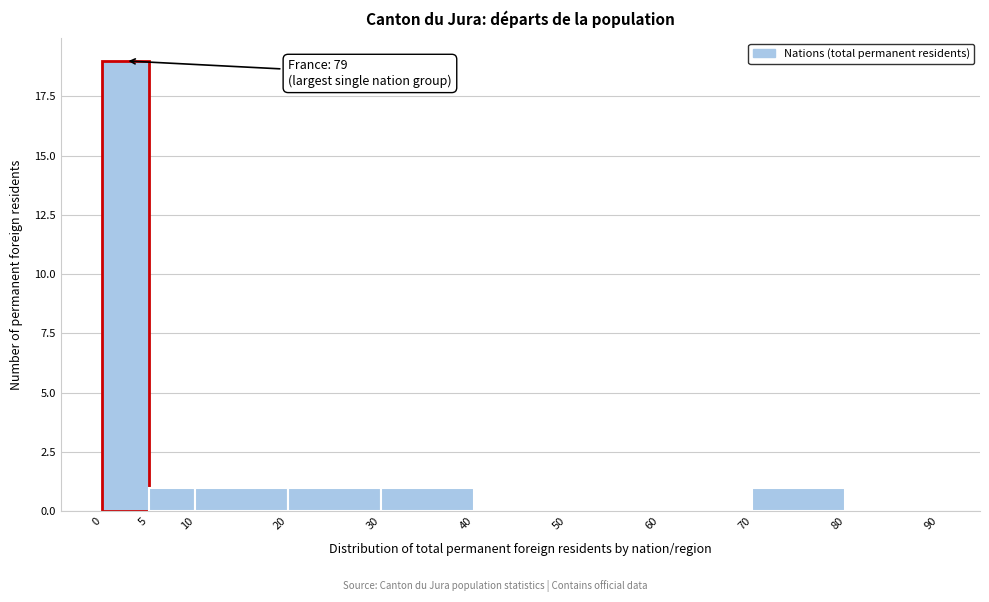

Over which range of the x-axis is the bar tallest?

0 to 5